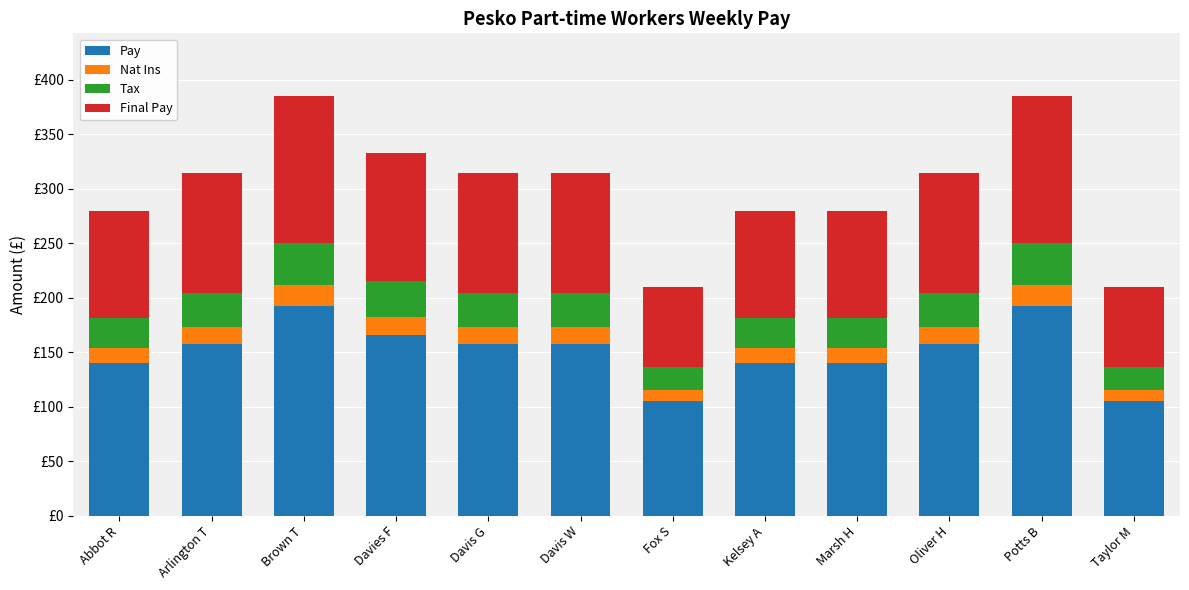

What are all the series names shown in the legend?

Pay, Nat Ins, Tax, Final Pay